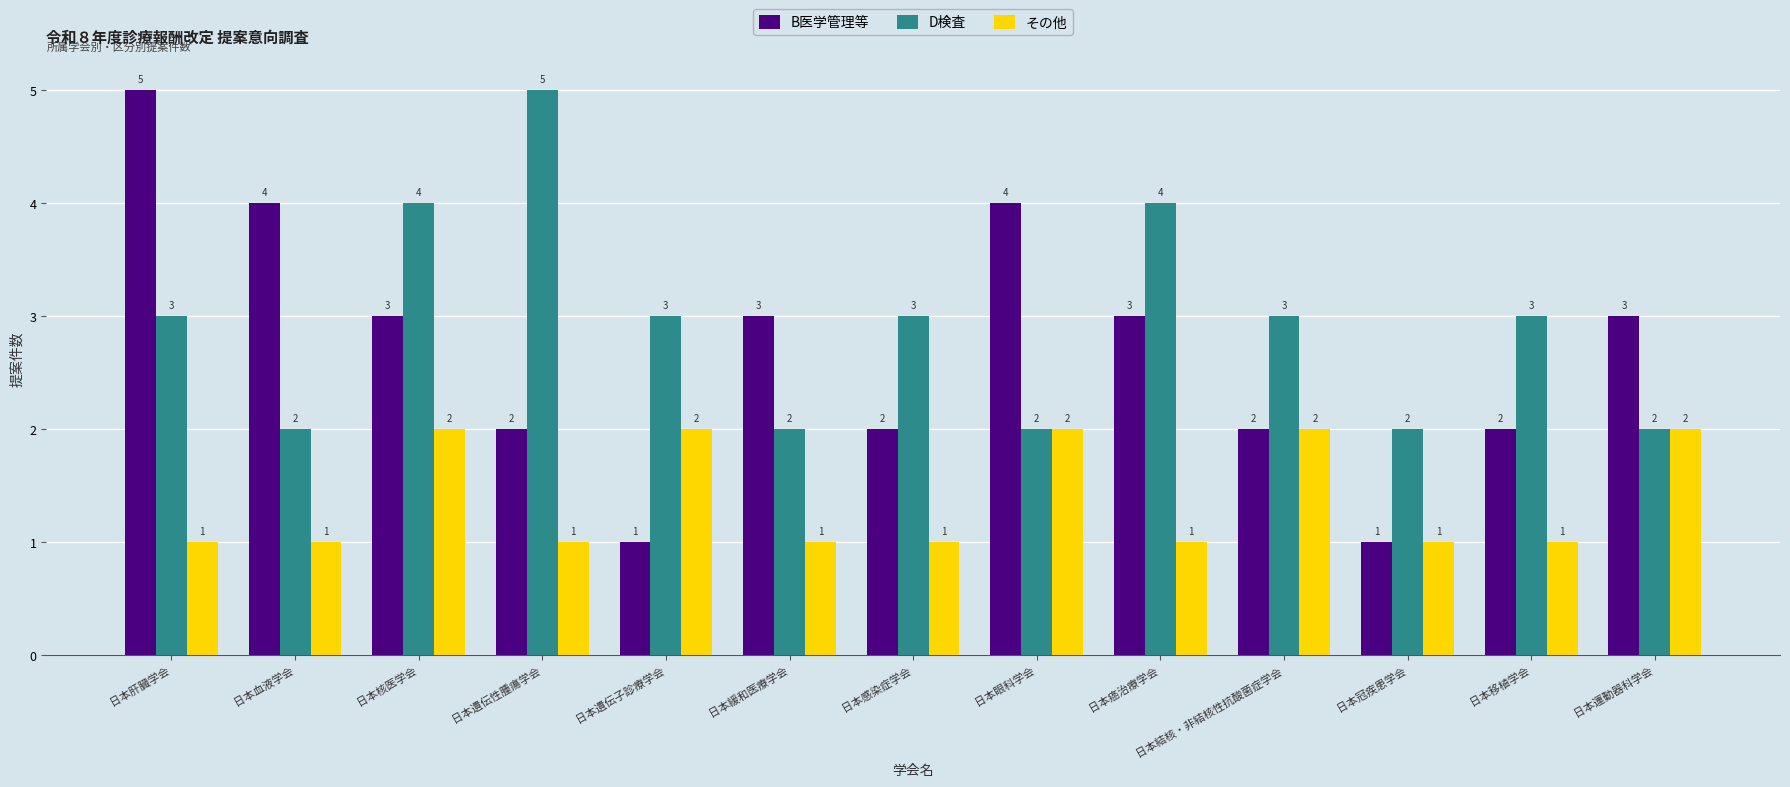

Reading right to left, what are all the values shown in this chart?

B医学管理等: 日本運動器科学会=3	日本移植学会=2	日本冠疾患学会=1	日本結核・非結核性抗酸菌症学会=2	日本癌治療学会=3	日本眼科学会=4	日本感染症学会=2	日本緩和医療学会=3	日本遺伝子診療学会=1	日本遺伝性腫瘍学会=2	日本核医学会=3	日本血液学会=4	日本肝臓学会=5
D検査: 日本運動器科学会=2	日本移植学会=3	日本冠疾患学会=2	日本結核・非結核性抗酸菌症学会=3	日本癌治療学会=4	日本眼科学会=2	日本感染症学会=3	日本緩和医療学会=2	日本遺伝子診療学会=3	日本遺伝性腫瘍学会=5	日本核医学会=4	日本血液学会=2	日本肝臓学会=3
その他: 日本運動器科学会=2	日本移植学会=1	日本冠疾患学会=1	日本結核・非結核性抗酸菌症学会=2	日本癌治療学会=1	日本眼科学会=2	日本感染症学会=1	日本緩和医療学会=1	日本遺伝子診療学会=2	日本遺伝性腫瘍学会=1	日本核医学会=2	日本血液学会=1	日本肝臓学会=1